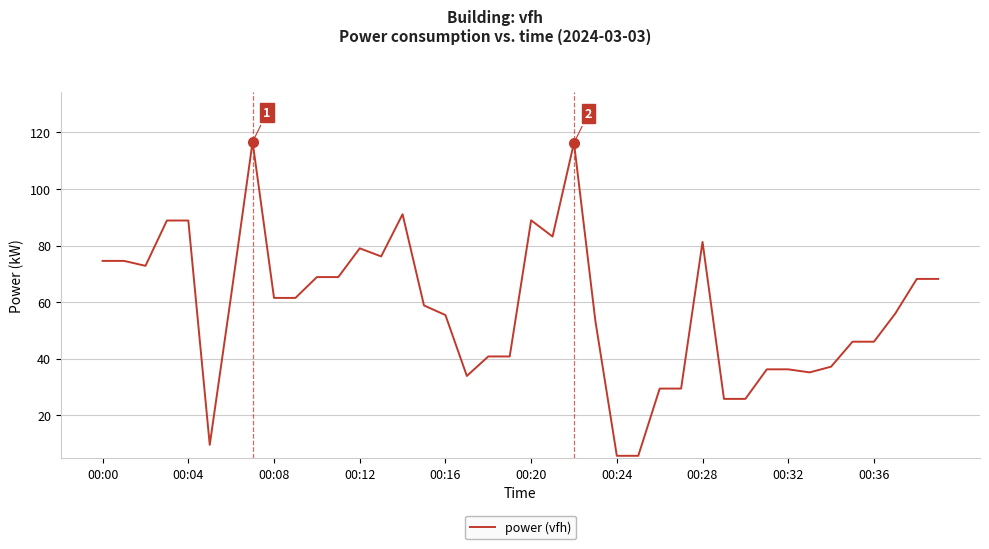

Count the number of categories in the chart.

40